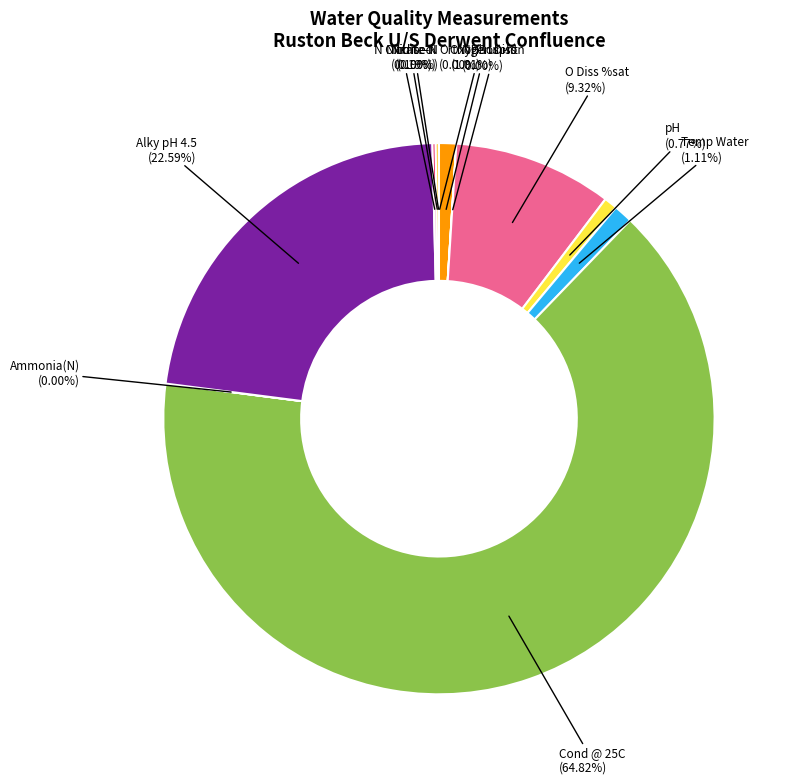

Which slice is the smallest?

NH3 un-ion